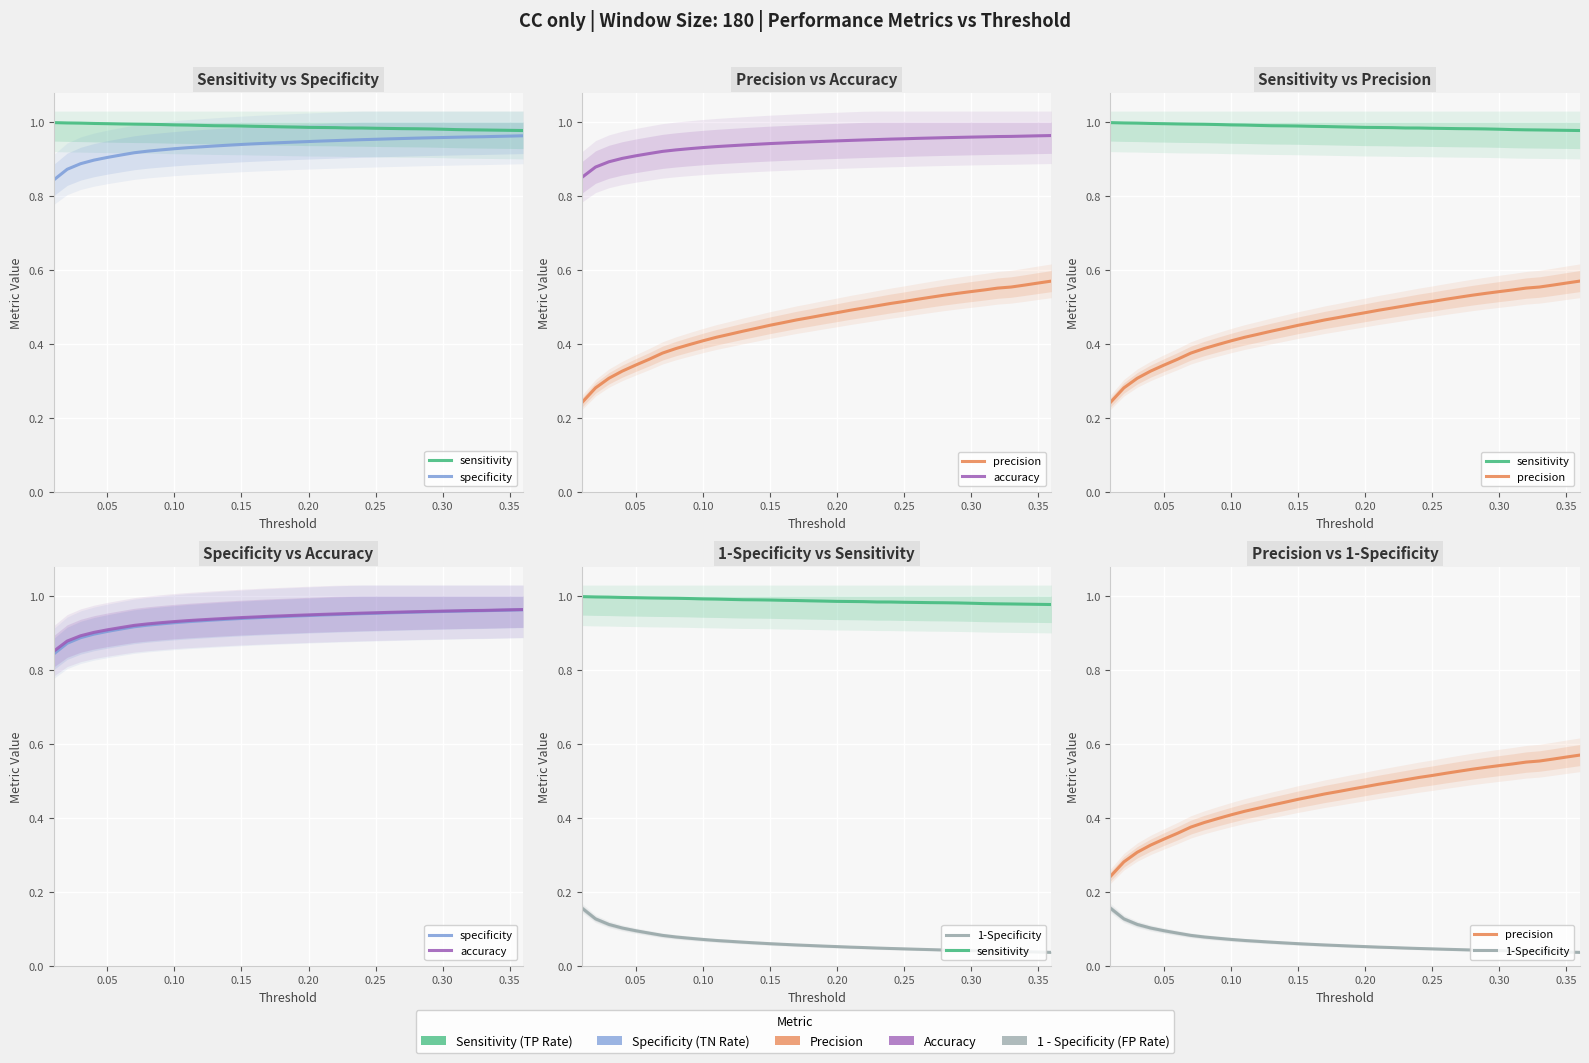

What is the sum of all 1-Specificity values?

2.3